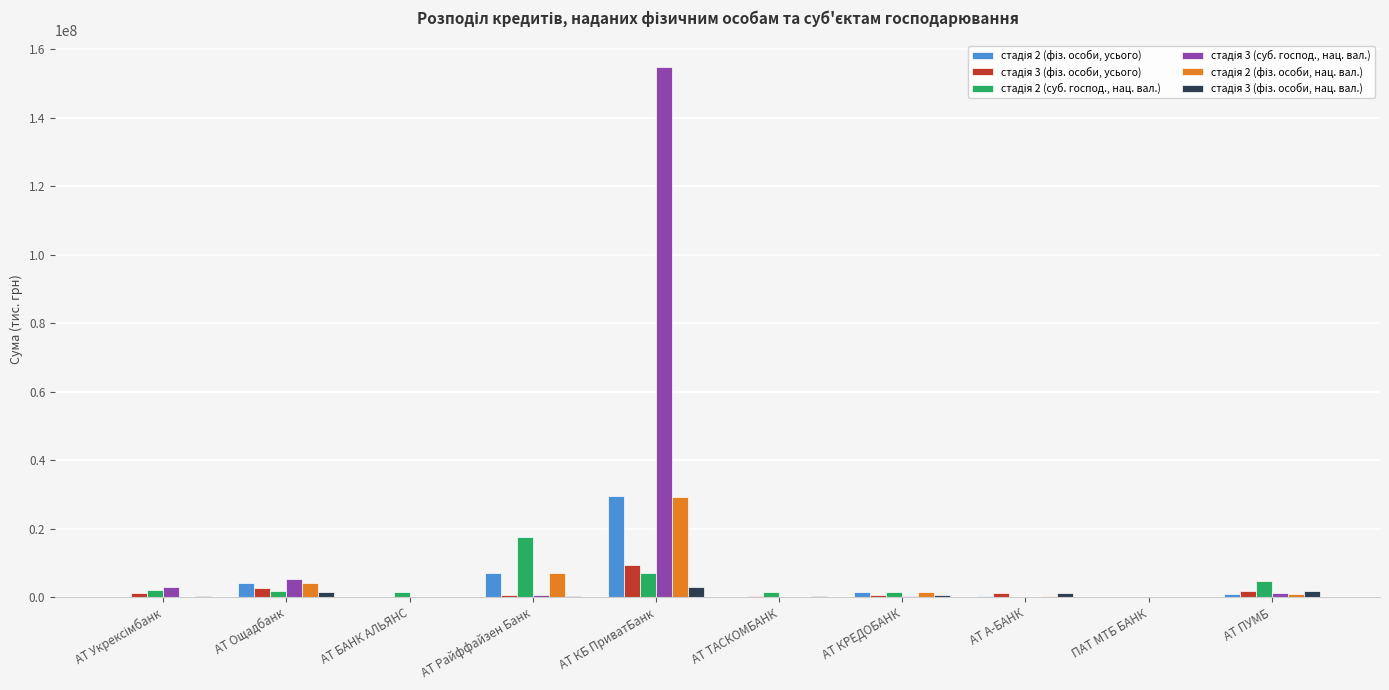

At which category is the sum across all series the highest?

АТ КБ ПриватБанк